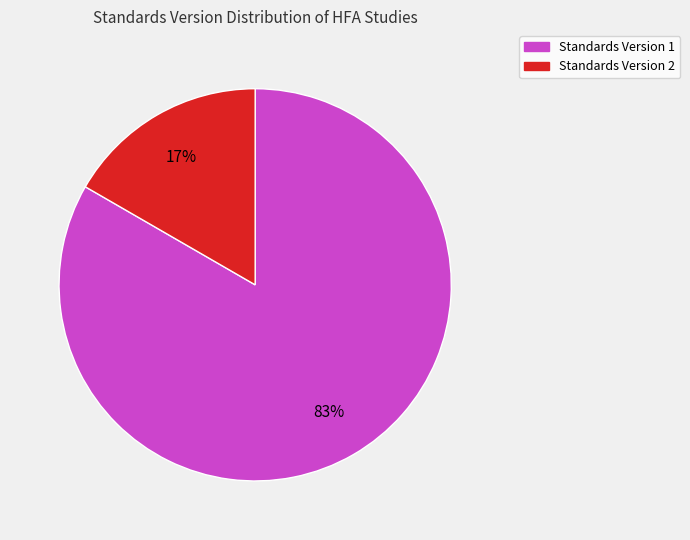

Which has a higher value, Standards Version 1 or Standards Version 2?

Standards Version 1